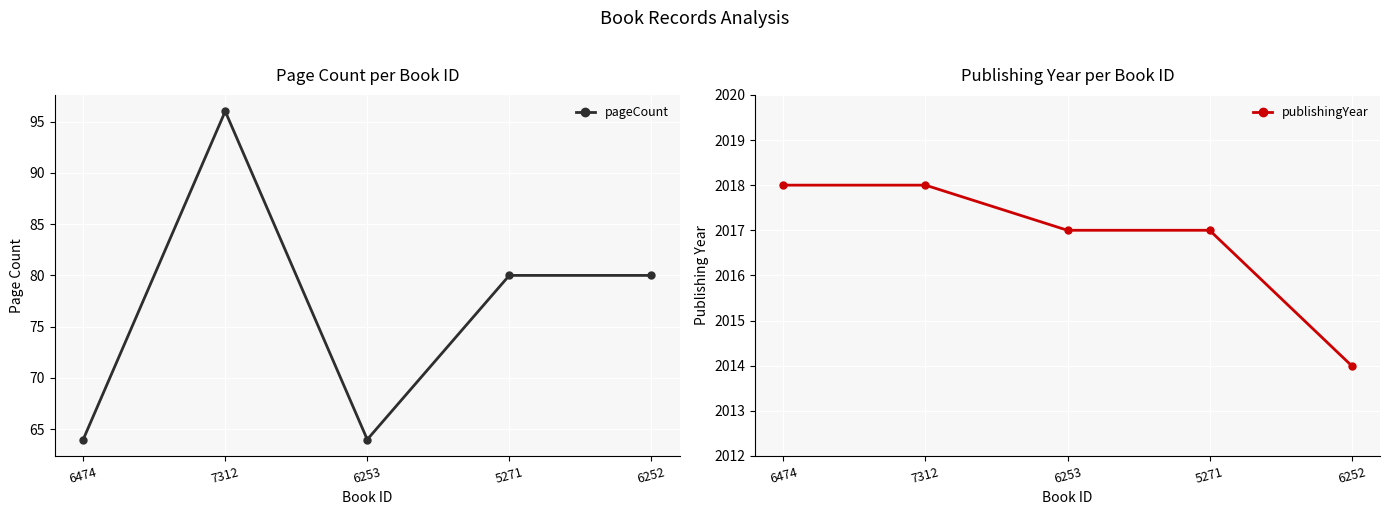

Count the number of categories in the chart.

5